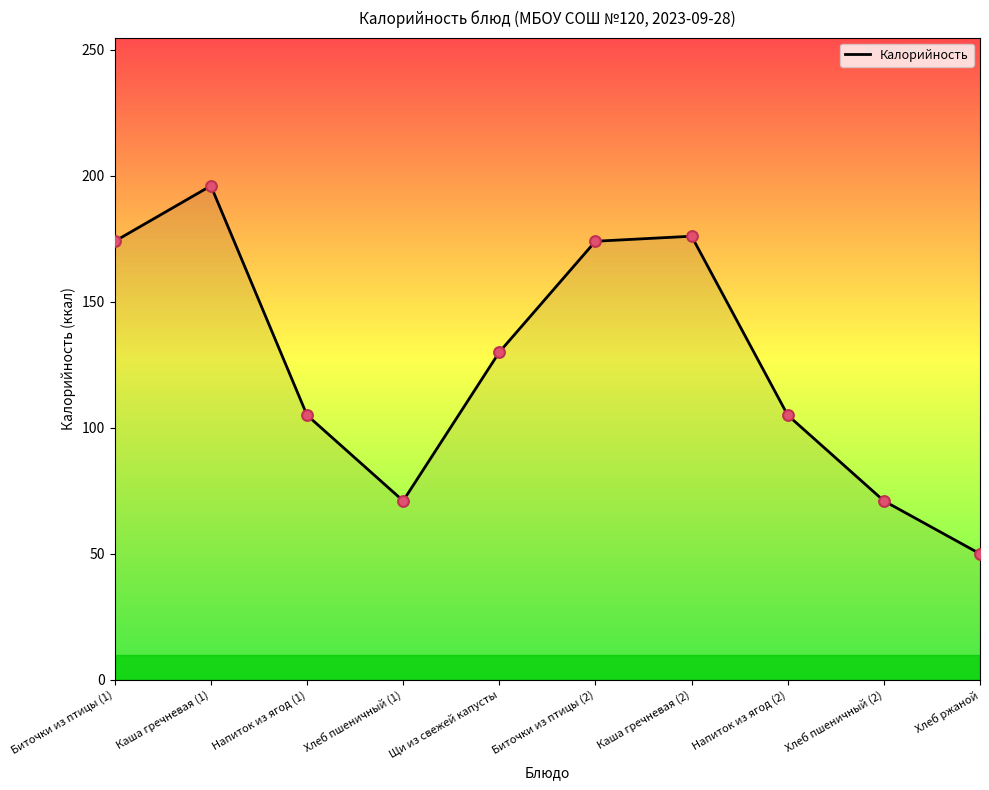

What is the change in value from Биточки из птицы (2) to Каша гречневая (2)?

+2